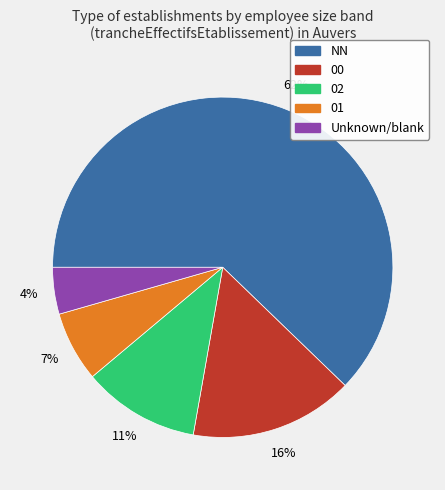

Is there a majority slice in this chart?

Yes